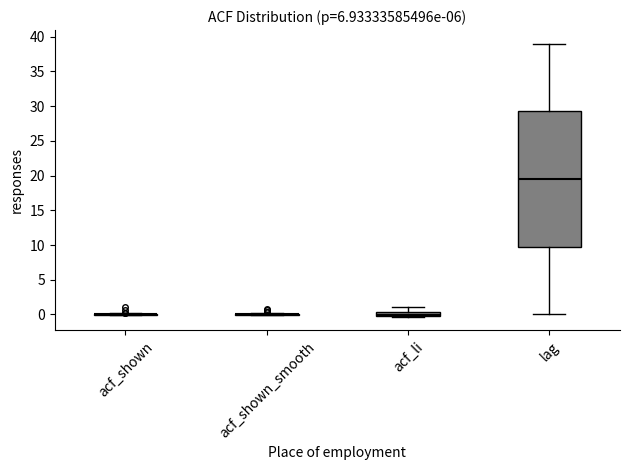

Which box is the tallest, from its lower edge to its upper edge?

lag